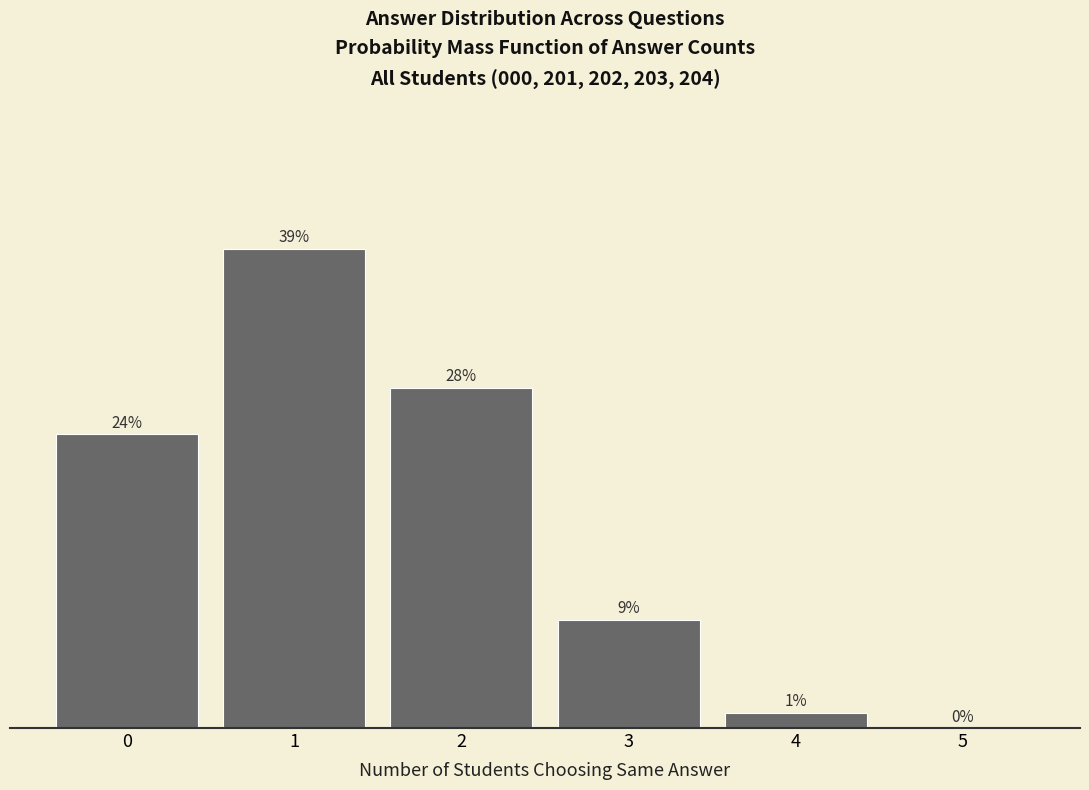

Are the bars horizontal?

No